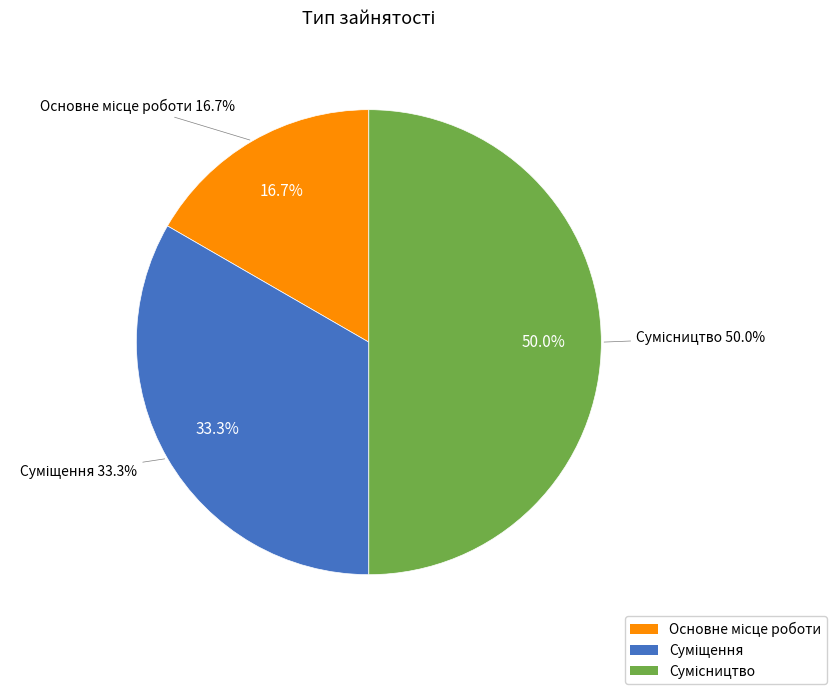

Approximately how many times larger is the value at Сумісництво compared to Суміщення?

1.5